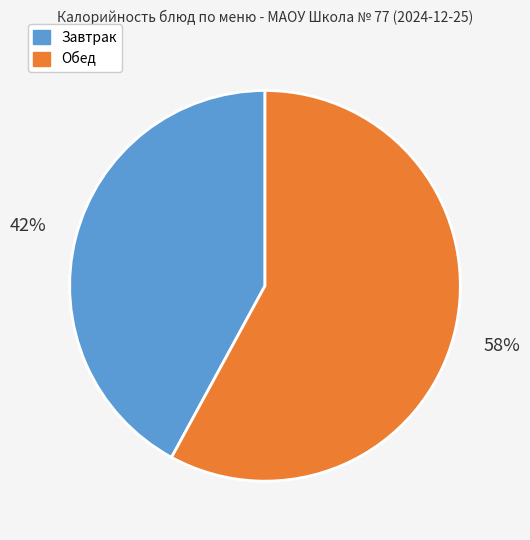

Is there a majority slice in this chart?

Yes